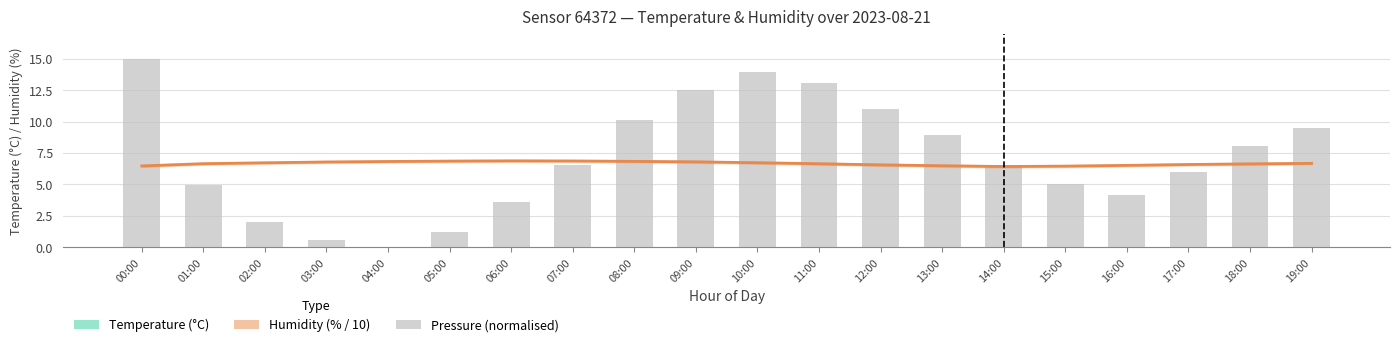

At how many categories does at least one series exceed 4?

20